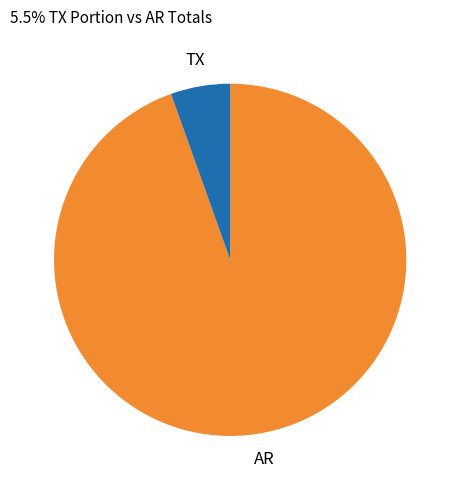

Is there any slice that represents more than half of the pie?

Yes